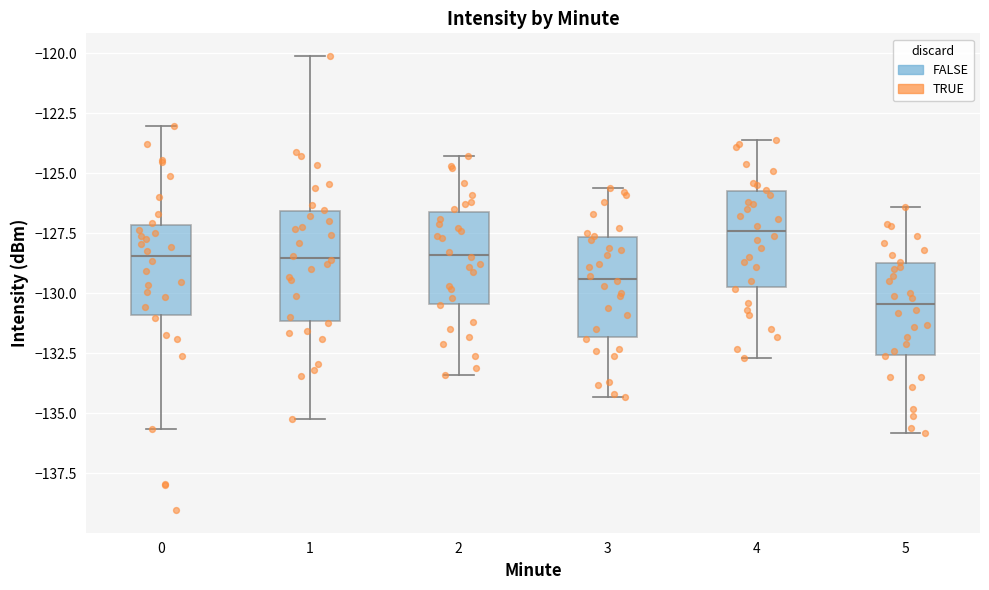

Where does the lower whisker of the box at x = 2 end on the y-axis? The values are not printed on the chart, so give them approximately, as read against the axis.

-133.5